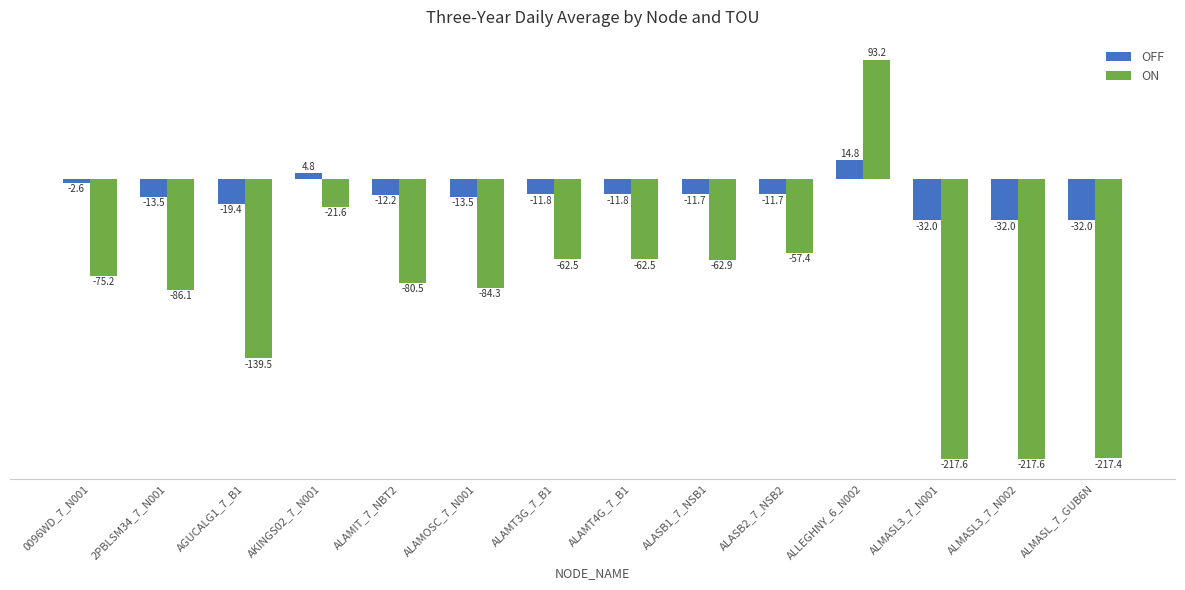

What is the difference between the maximum and second lowest values in the ON series?

310.8